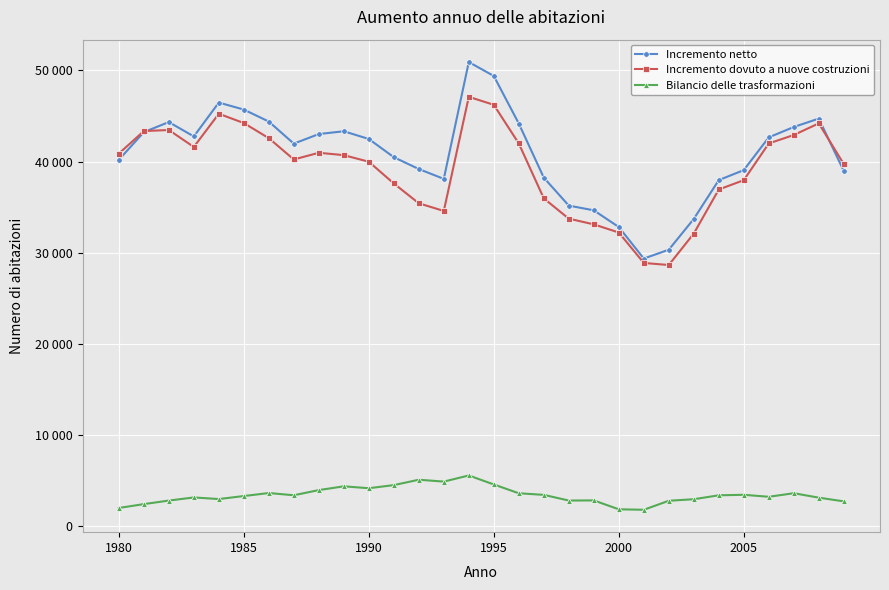

At which category does the chart reach its peak across all series?

14